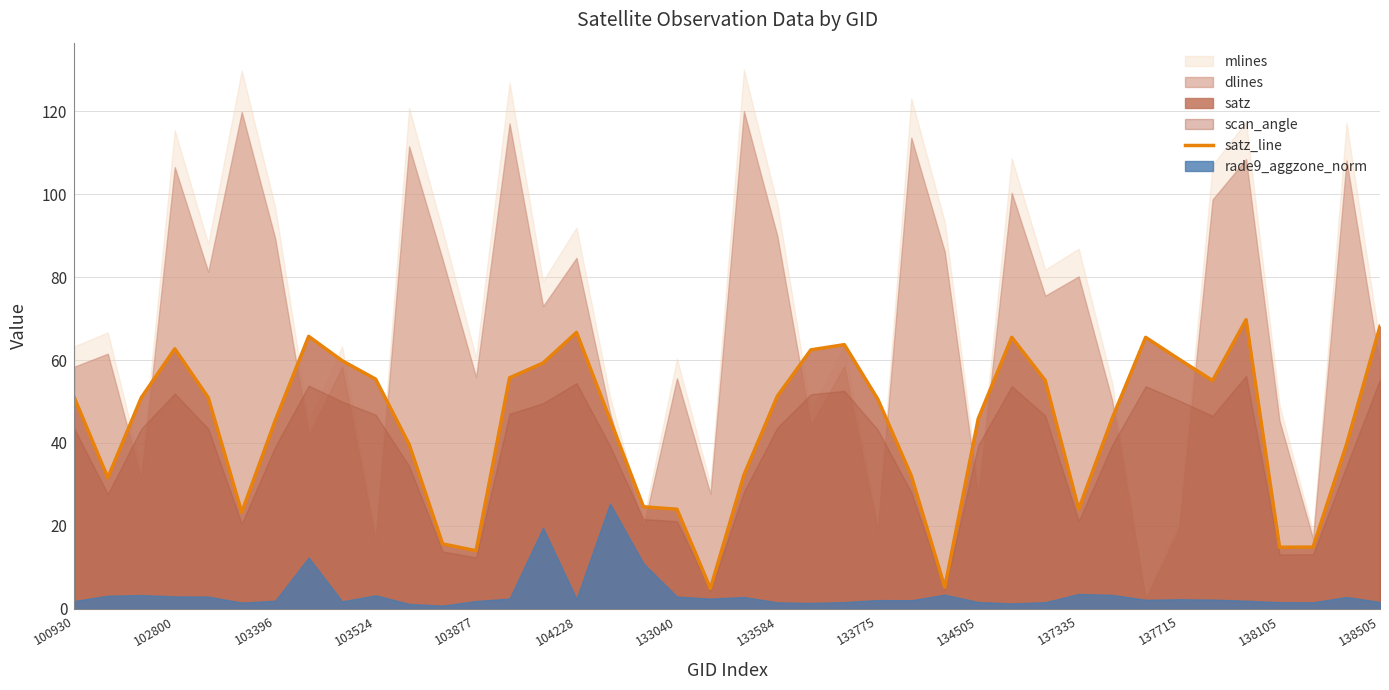

True or false: satz_line has a value of 50.5 at 133775.

True